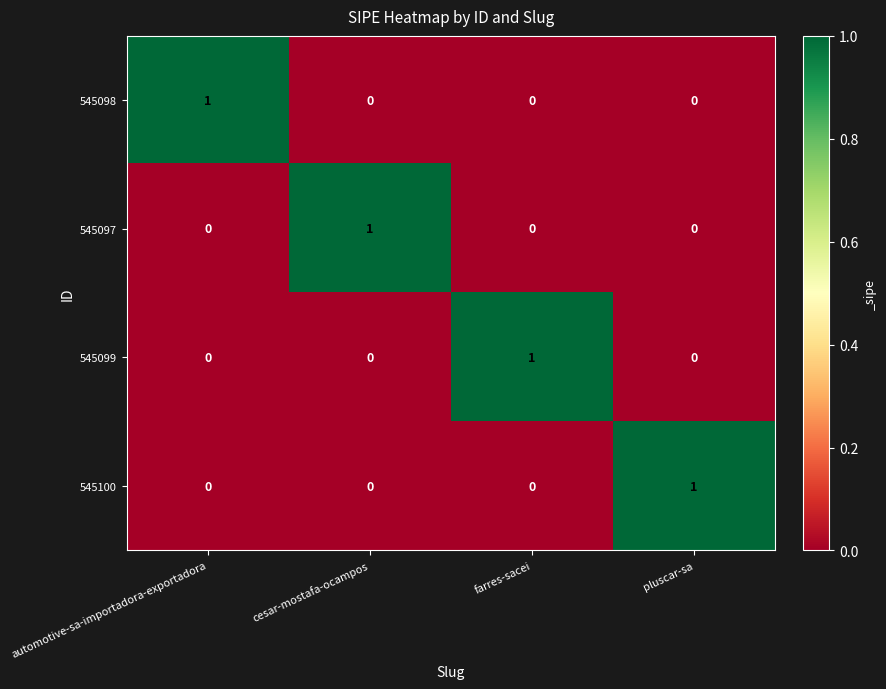

How many 545098 values are between 0 and 1?

4